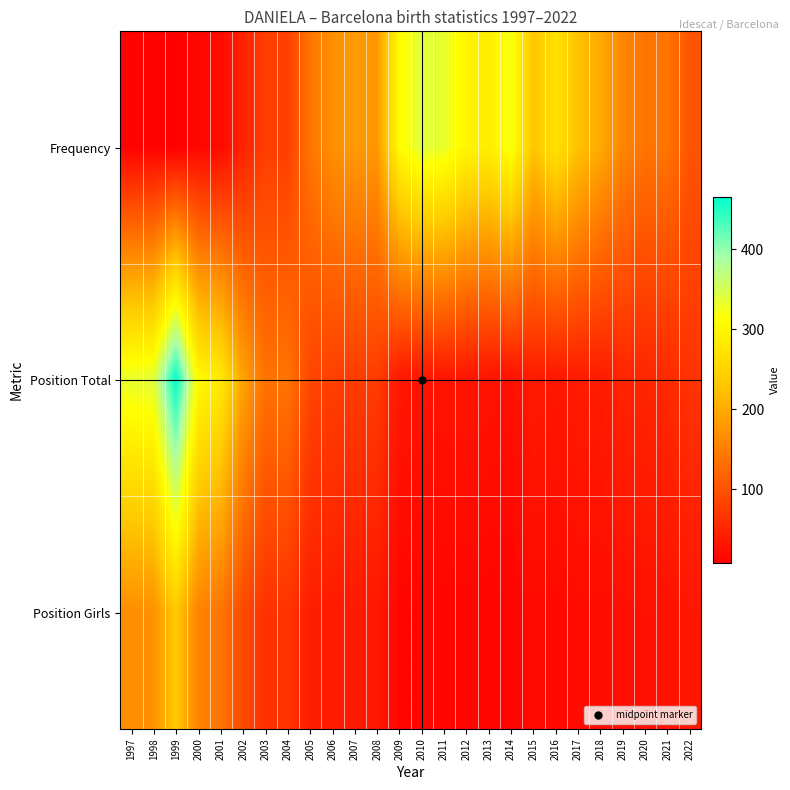

What is the total value across all series at 2000?

477